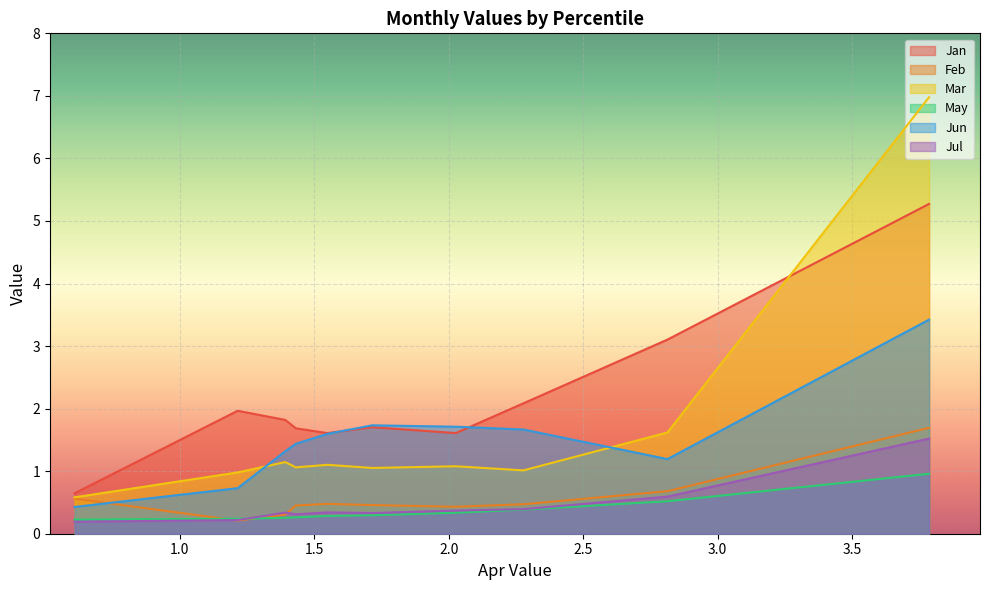

How many categories are shown in the chart?

10